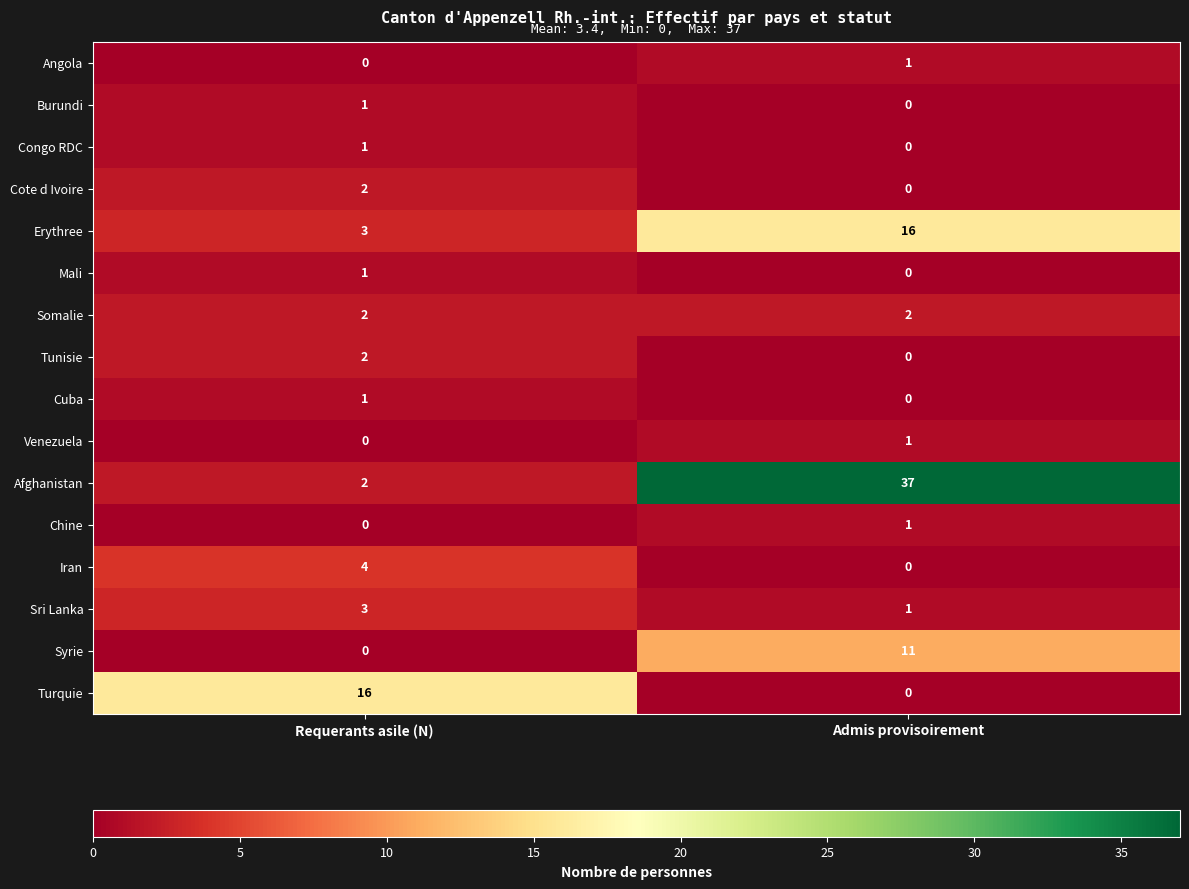

Which label corresponds to the largest value in the chart?

Admis provisoirement